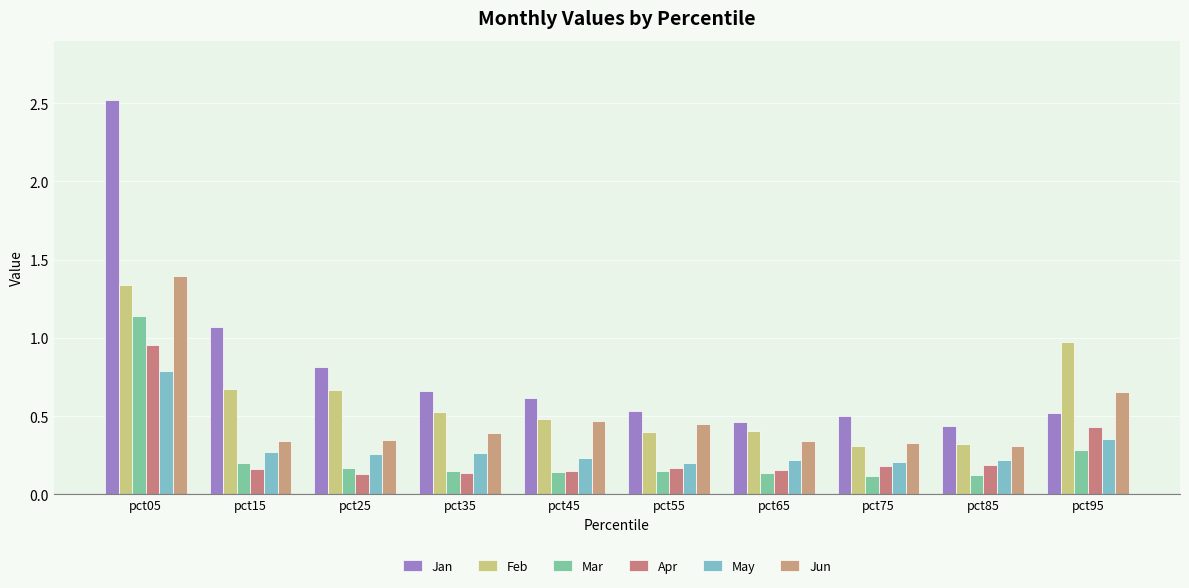

True or false: Apr has a value of 0.3 at pct85.

False